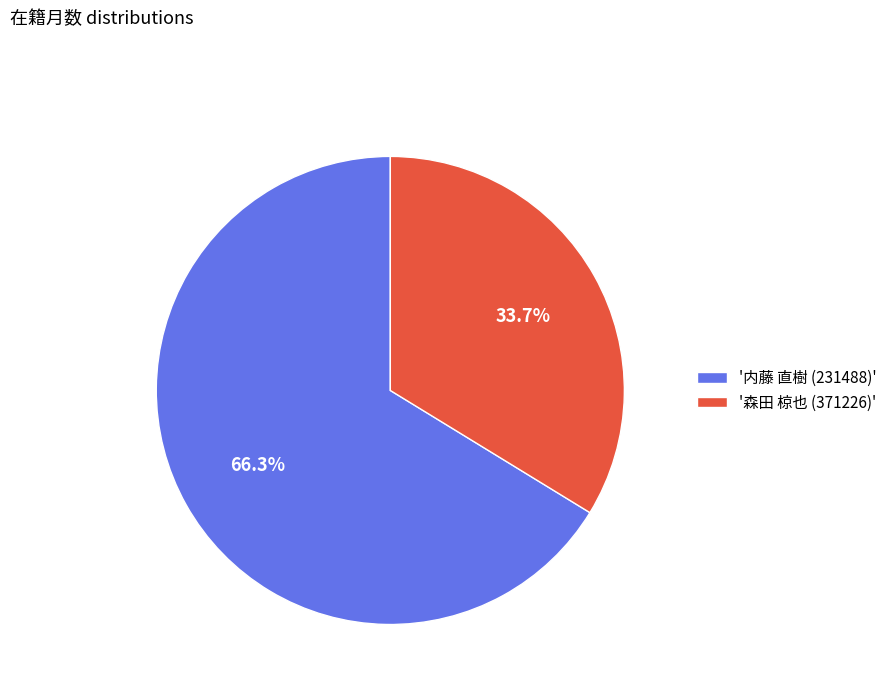

How many slices are in this pie chart?

2